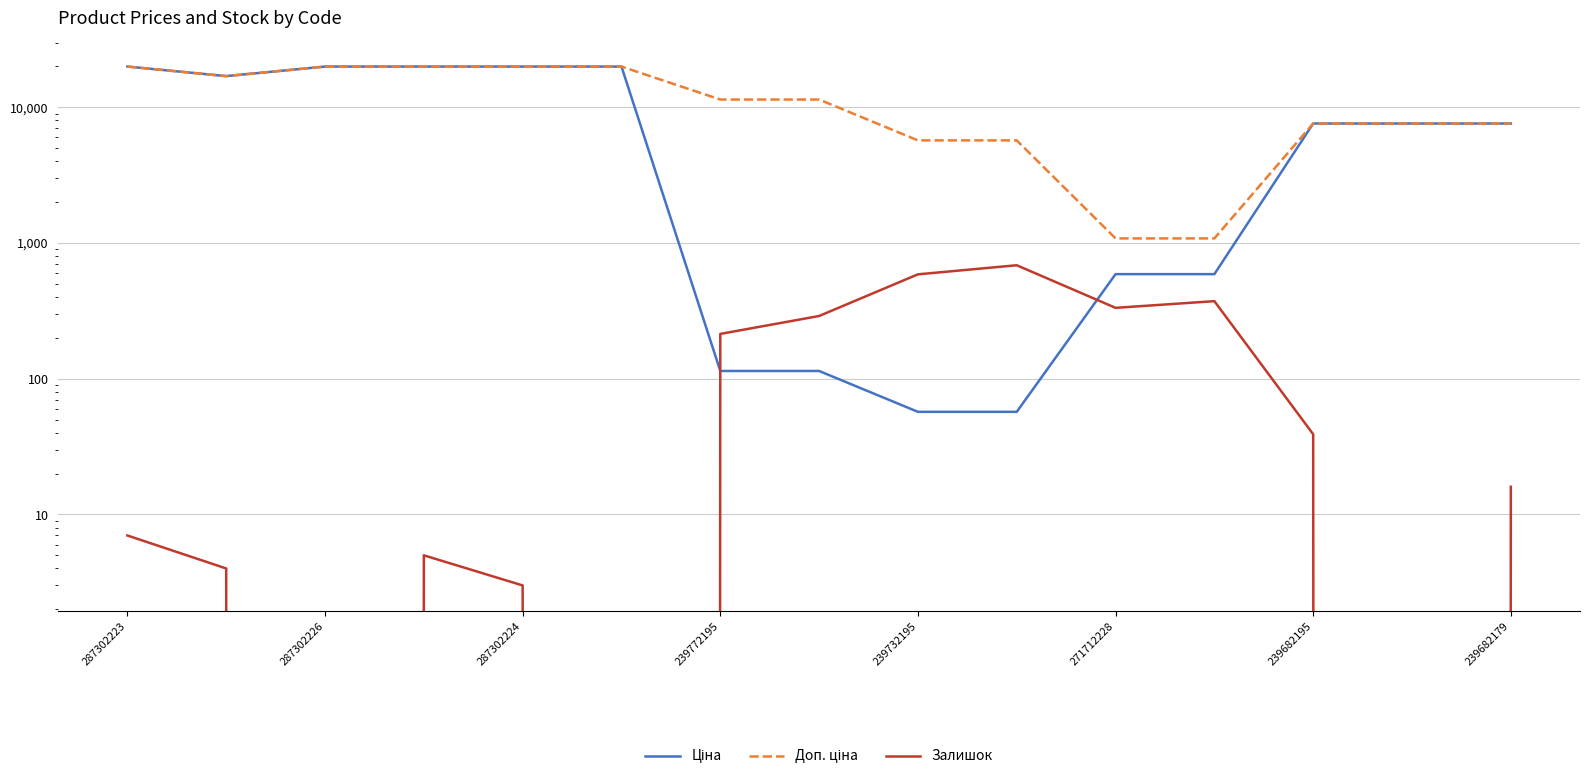

List the series in order of their overall mean, lowest first.

Залишок, Ціна, Доп. ціна